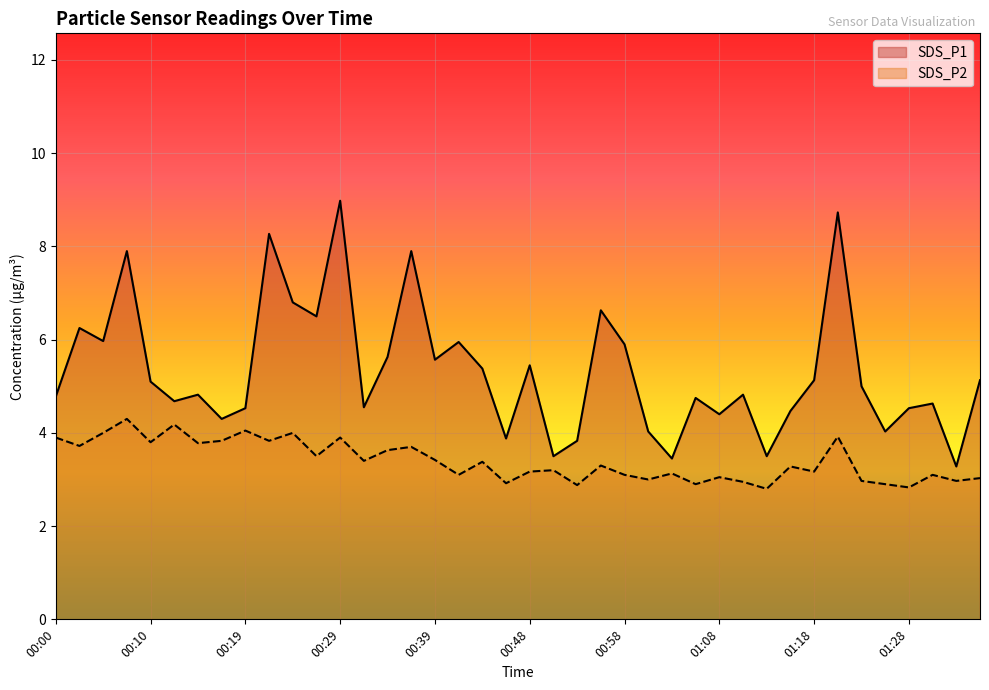

At how many categories does at least one series exceed 4?

34